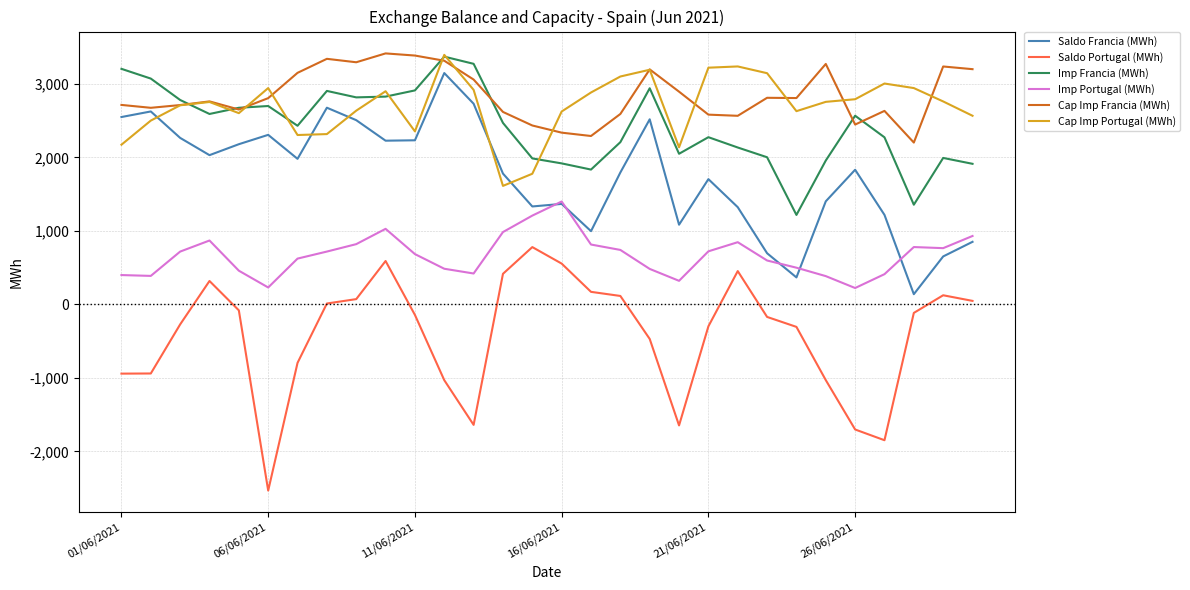

At how many categories does at least one series exceed 927?

30